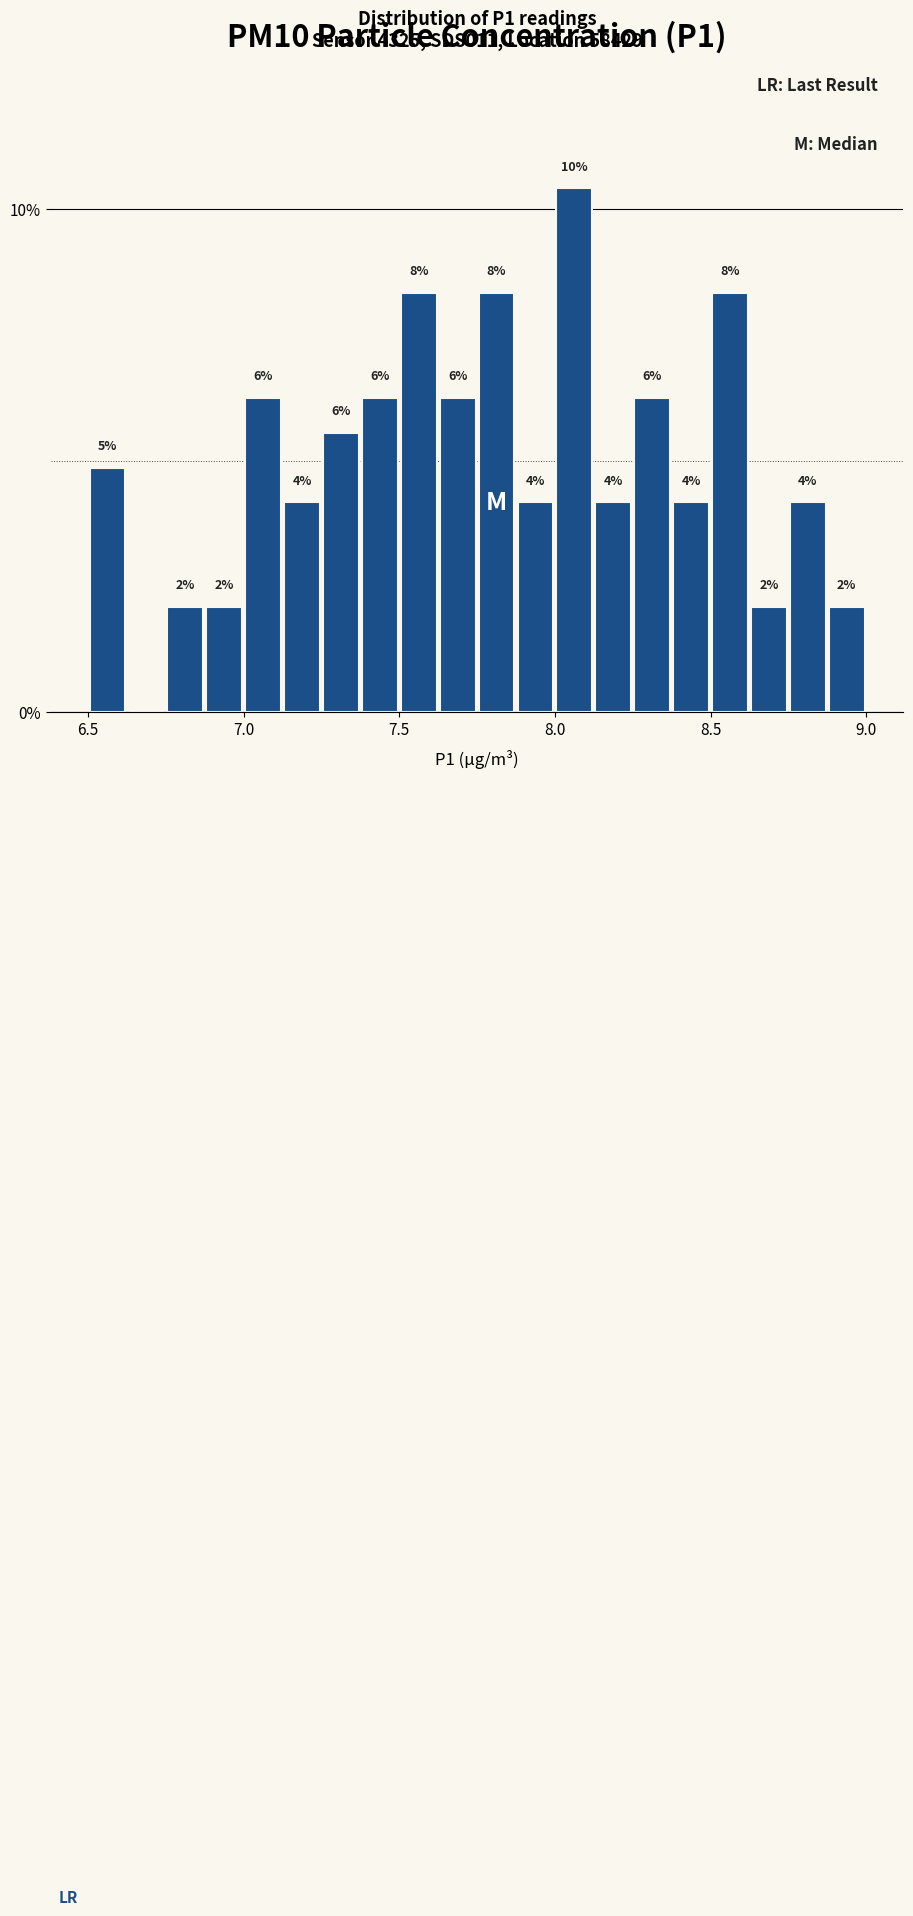

Around what value on the x-axis is the tallest bar? Give the approximate position of its centre, as read against the axis.

8.05